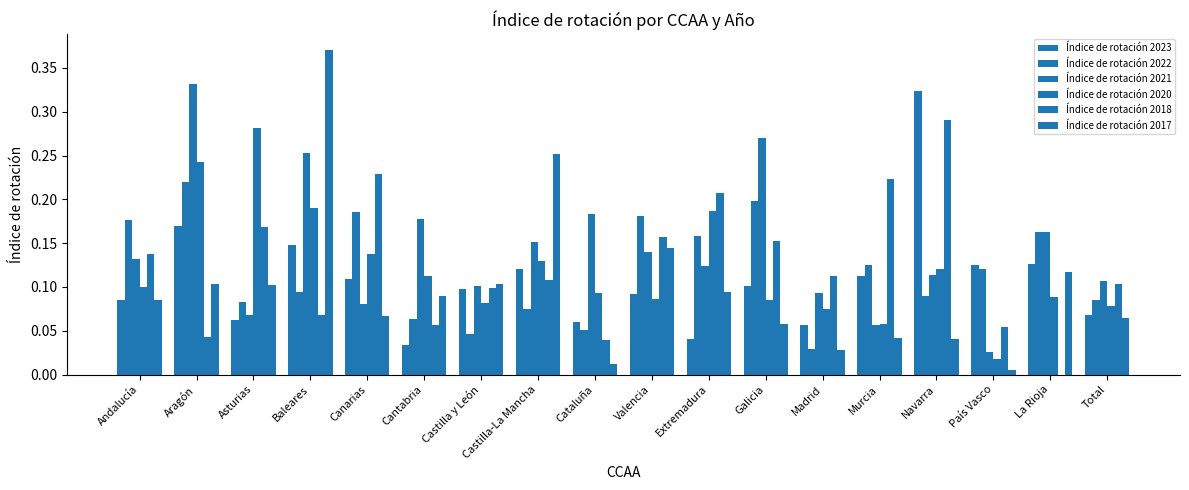

Does the chart contain stacked bars?

No